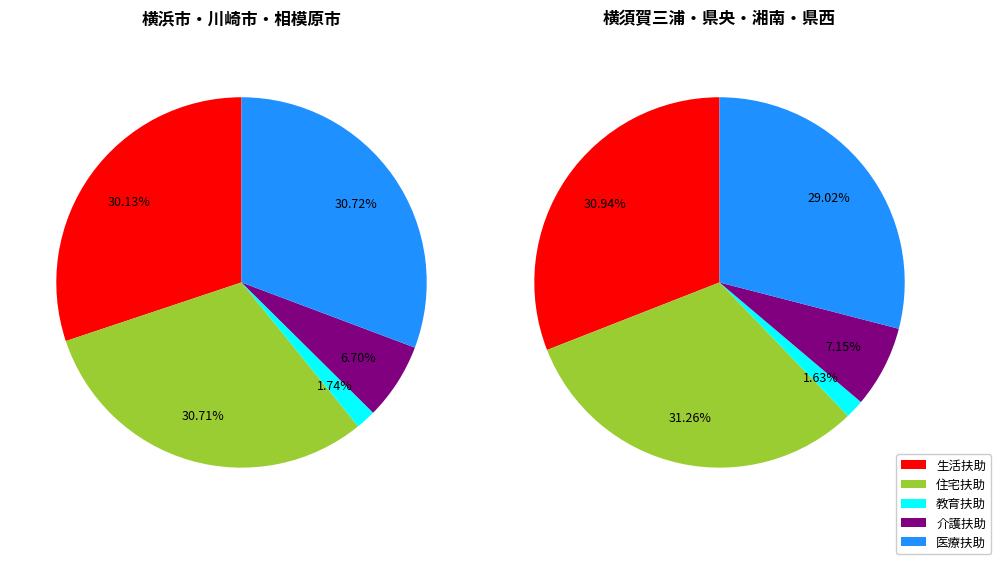

To the nearest percent, what portion does 教育扶助 represent?

2%